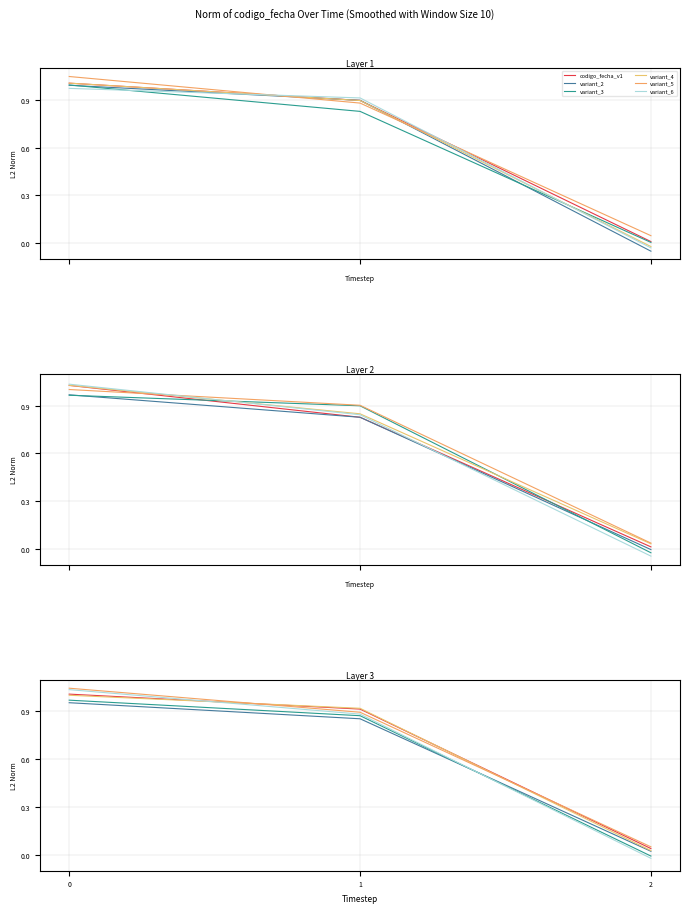

What is the greatest value displayed?

1.0